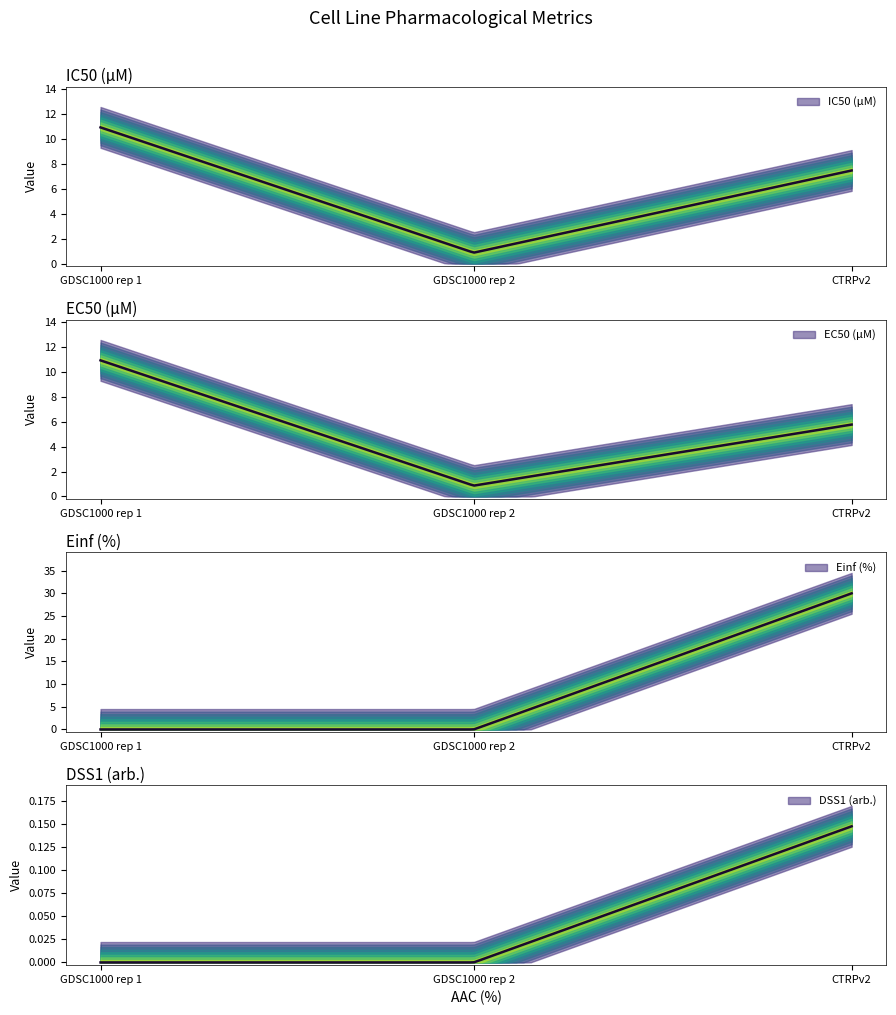

Which category has the lowest value in the Einf (%) series?

GDSC1000 rep 1